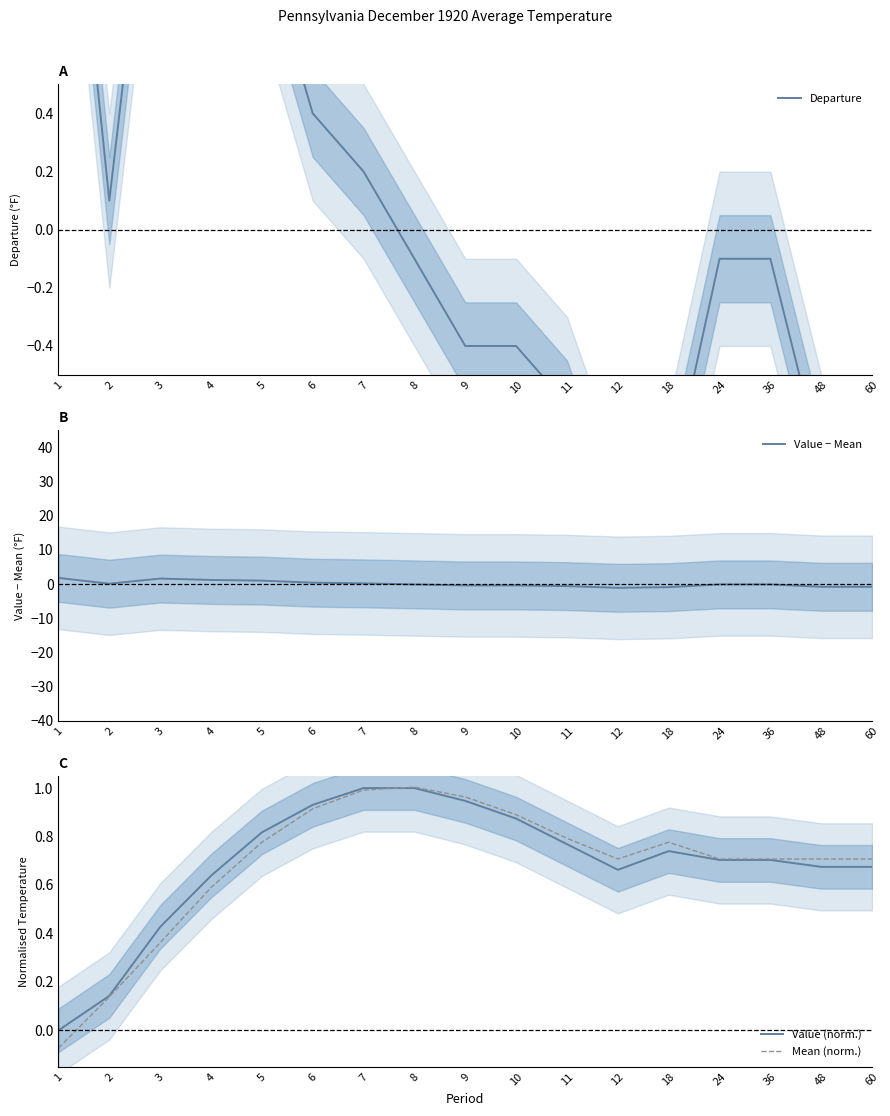

Read the Value (norm.) value at 8.

1.0